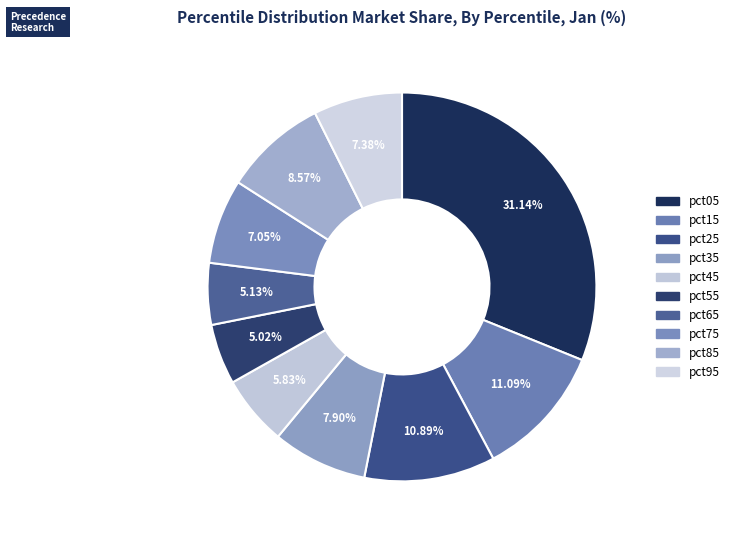

To the nearest percent, what is the difference between the pct55 and pct45 slice percentages?

1%